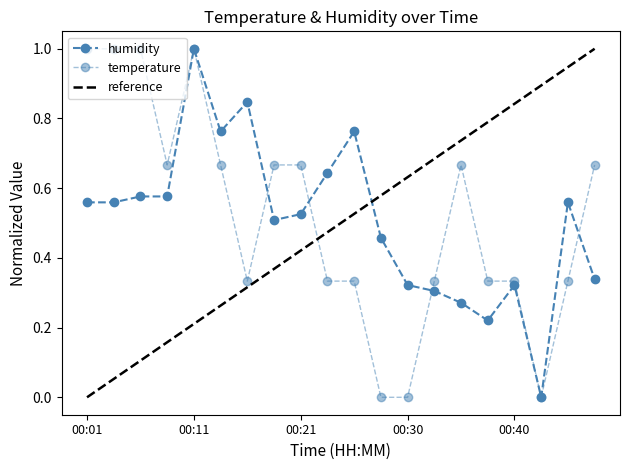

How many values in humidity are above zero?

19